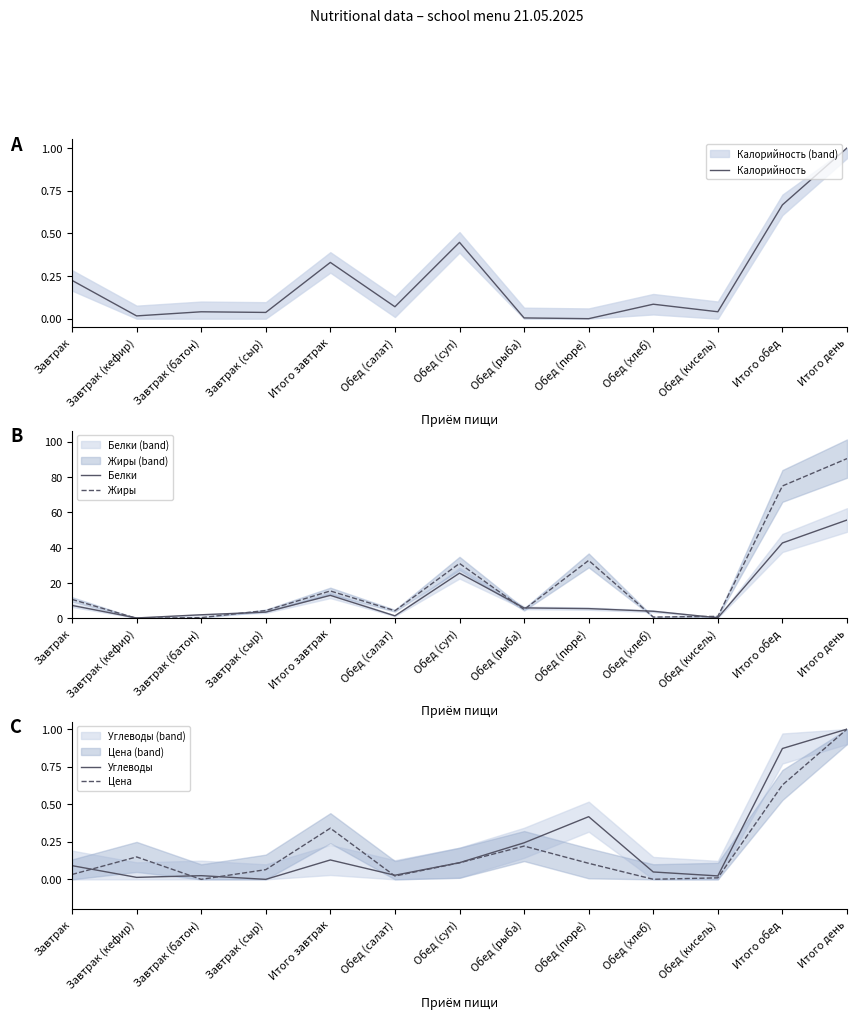

Where does the Жиры series first go above 5?

Завтрак